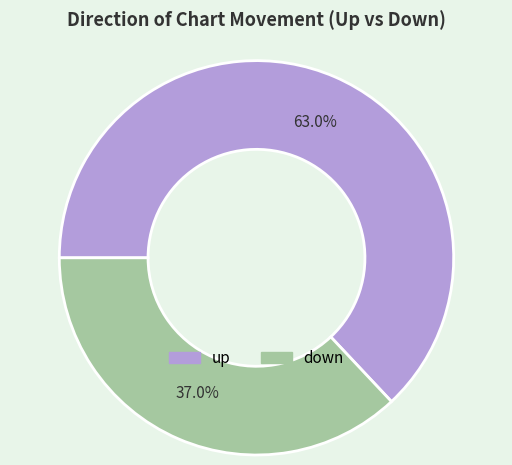

Which has a higher value, up or down?

up